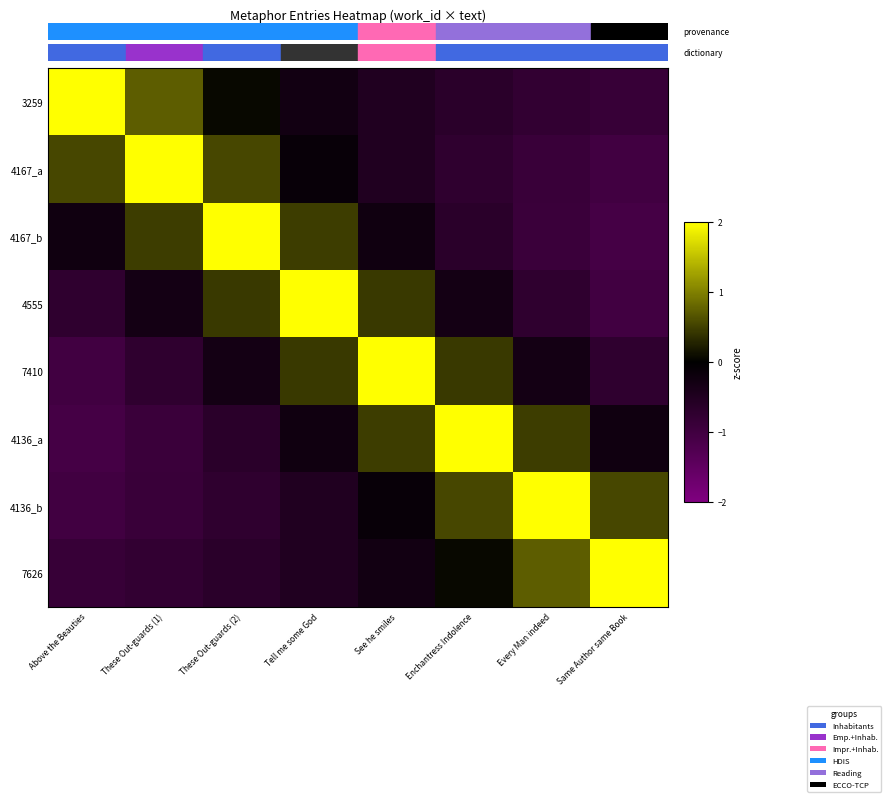

Reading right to left, extract all data points from this chart.

3259: Same Author same Book=-0.9	Every Man indeed=-0.8	Enchantress Indolence=-0.7	See he smiles=-0.5	Tell me some God=-0.3	These Out-guards (2)=0.1	These Out-guards (1)=0.7	Above the Beauties=2.3
4167_a: Same Author same Book=-1.0	Every Man indeed=-0.9	Enchantress Indolence=-0.7	See he smiles=-0.5	Tell me some God=-0.1	These Out-guards (2)=0.6	These Out-guards (1)=2.2	Above the Beauties=0.6
4167_b: Same Author same Book=-1.1	Every Man indeed=-0.9	Enchantress Indolence=-0.7	See he smiles=-0.3	Tell me some God=0.5	These Out-guards (2)=2.2	These Out-guards (1)=0.5	Above the Beauties=-0.3
4555: Same Author same Book=-1.0	Every Man indeed=-0.7	Enchantress Indolence=-0.3	See he smiles=0.4	Tell me some God=2.3	These Out-guards (2)=0.4	These Out-guards (1)=-0.3	Above the Beauties=-0.7
7410: Same Author same Book=-0.7	Every Man indeed=-0.3	Enchantress Indolence=0.4	See he smiles=2.3	Tell me some God=0.4	These Out-guards (2)=-0.3	These Out-guards (1)=-0.7	Above the Beauties=-1.0
4136_a: Same Author same Book=-0.3	Every Man indeed=0.5	Enchantress Indolence=2.2	See he smiles=0.5	Tell me some God=-0.3	These Out-guards (2)=-0.7	These Out-guards (1)=-0.9	Above the Beauties=-1.1
4136_b: Same Author same Book=0.6	Every Man indeed=2.2	Enchantress Indolence=0.6	See he smiles=-0.1	Tell me some God=-0.5	These Out-guards (2)=-0.7	These Out-guards (1)=-0.9	Above the Beauties=-1.0
7626: Same Author same Book=2.3	Every Man indeed=0.7	Enchantress Indolence=0.1	See he smiles=-0.3	Tell me some God=-0.5	These Out-guards (2)=-0.7	These Out-guards (1)=-0.8	Above the Beauties=-0.9